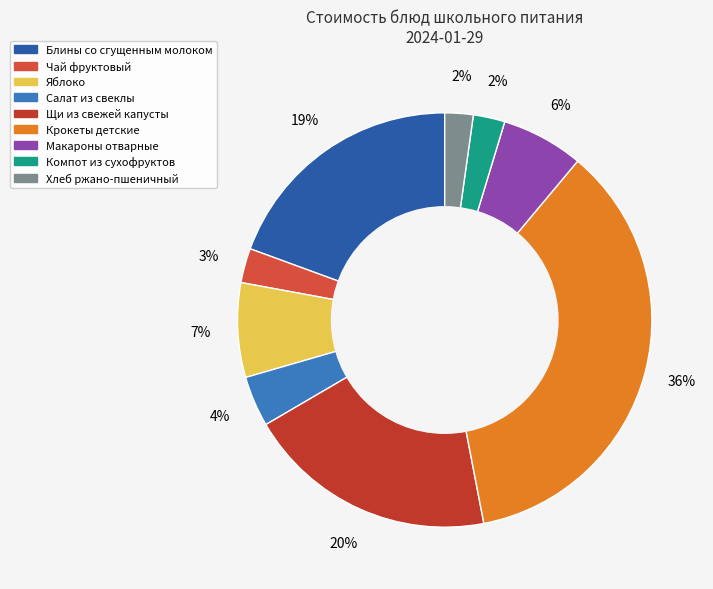

To the nearest percent, what percentage of the pie is Крокеты детские?

36%